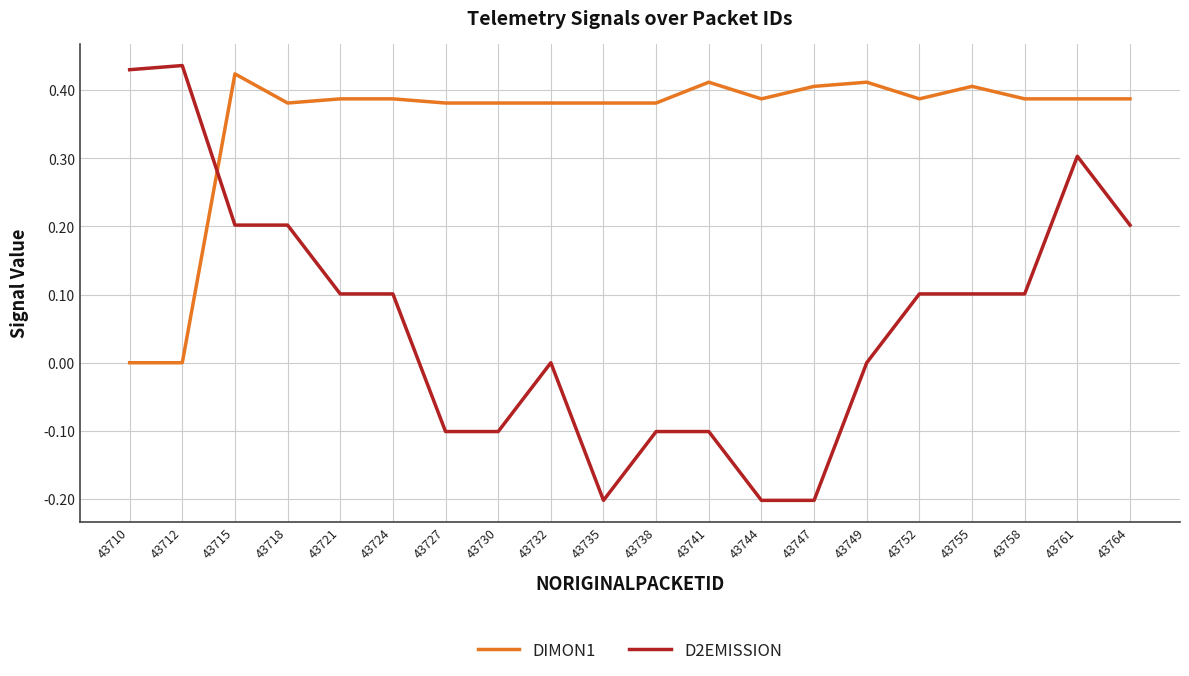

True or false: D2EMISSION and DIMON1 cross at least once.

True